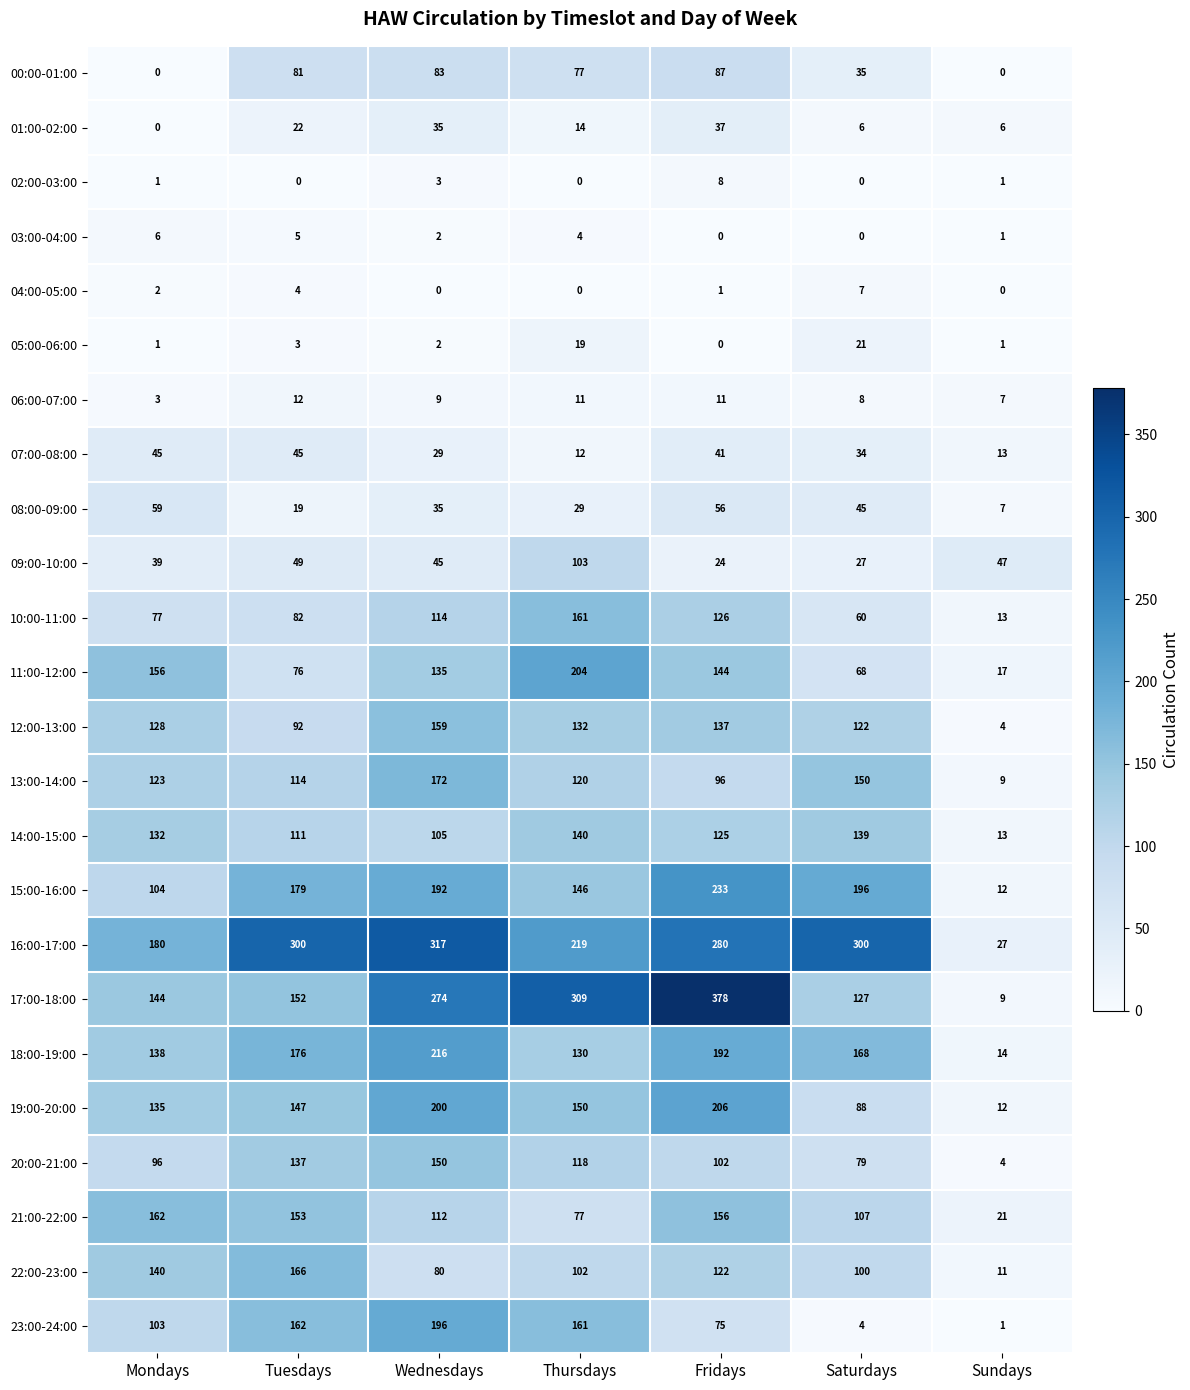

What is the total value across all series at Mondays?

1974